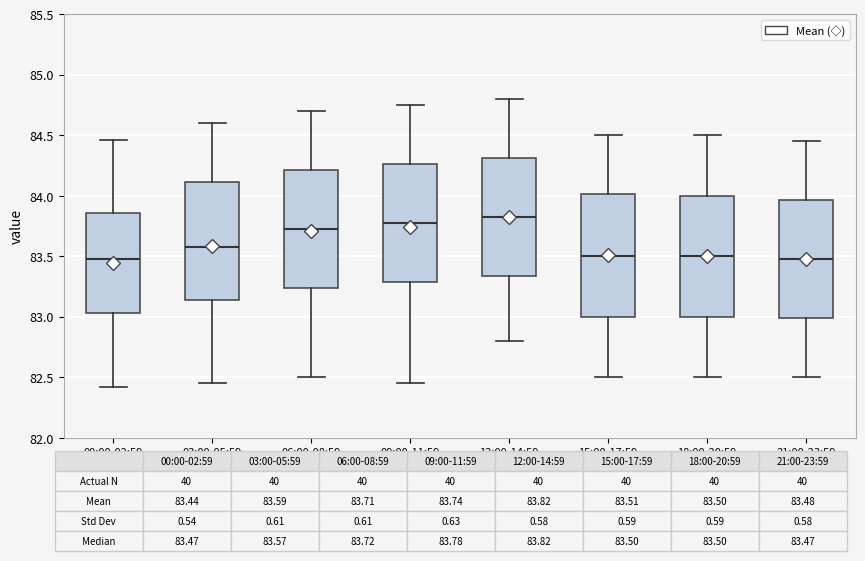

Where does the median line of the box for 03:00-05:59 sit on the y-axis? The values are not printed on the chart, so give them approximately, as read against the axis.

83.60